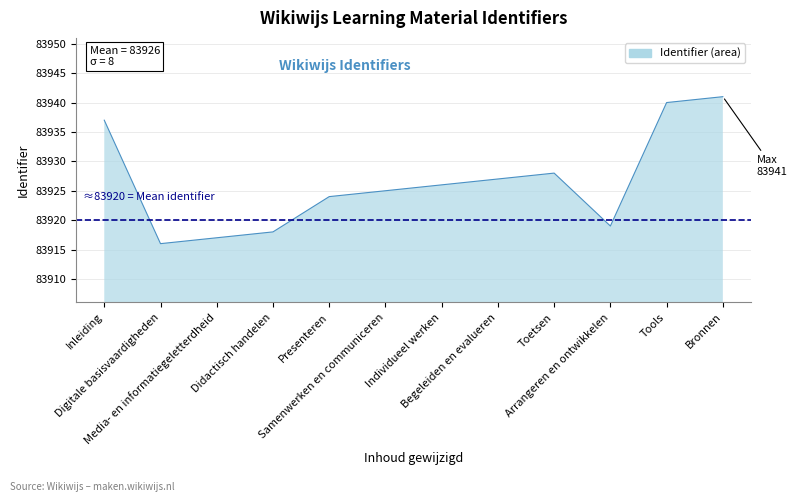

What is the difference between the maximum and minimum values?

25